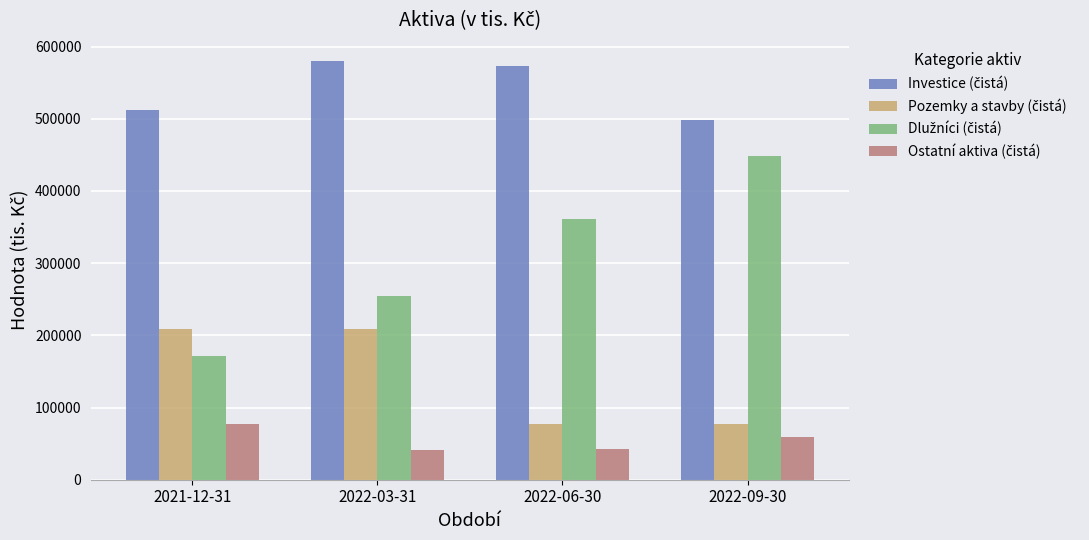

What is the greatest value displayed?

580269